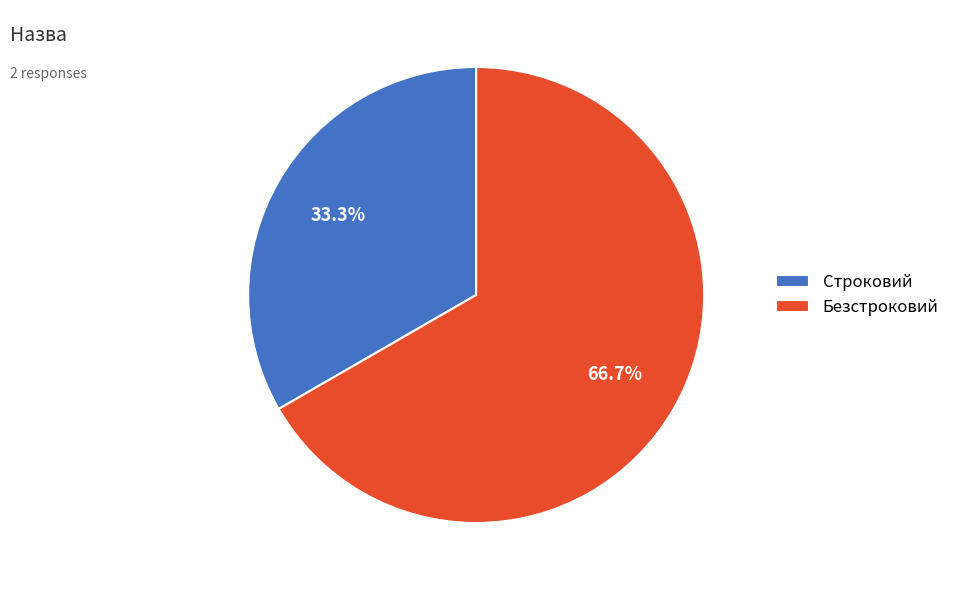

Is it true that Безстроковий is 78% of the pie?

False